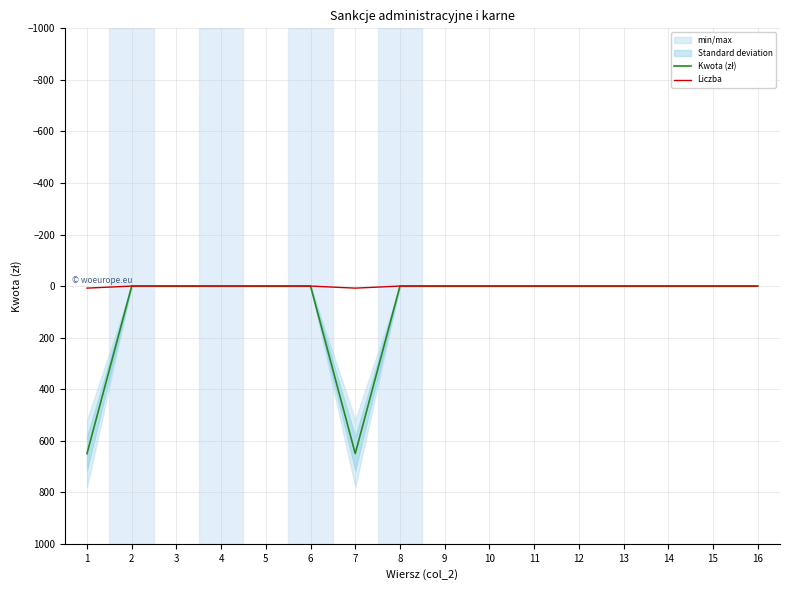

Reading left to right, transcribe all the data shown in this chart.

Kwota (zł): 650	0	0	0	0	0	650	0	0	0	0	0	0	0	0	0
Liczba: 8	0	0	0	0	0	8	0	0	0	0	0	0	0	0	0